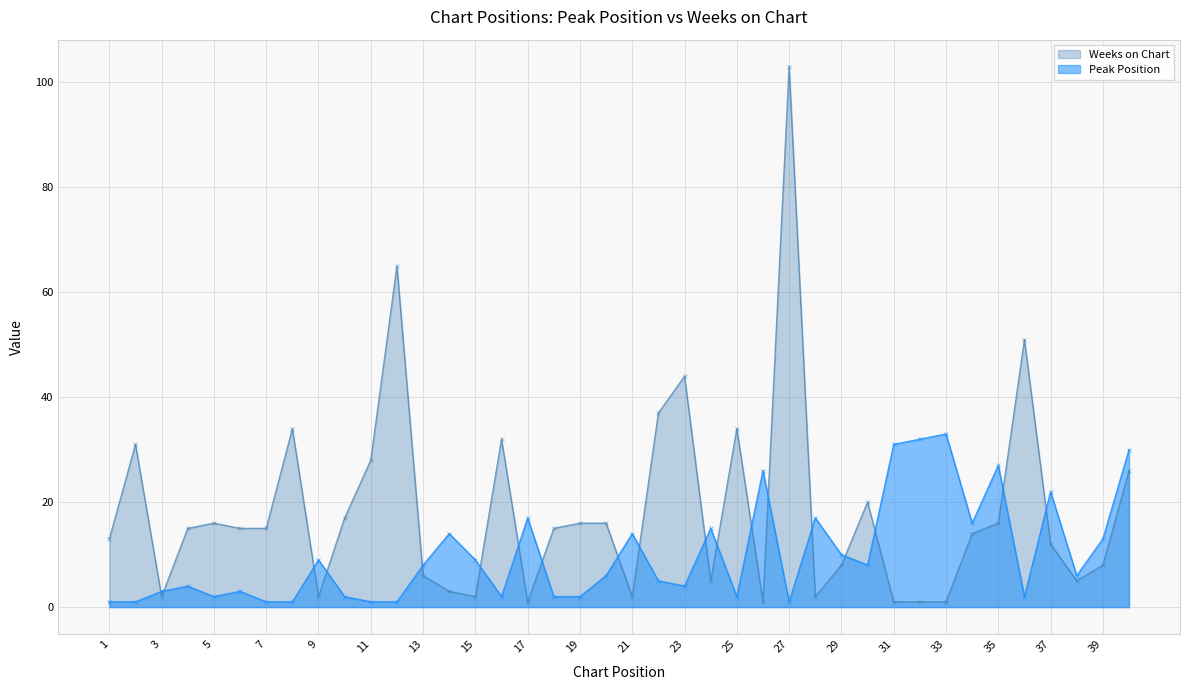

Where is Peak Position nearest to the value 17?

17